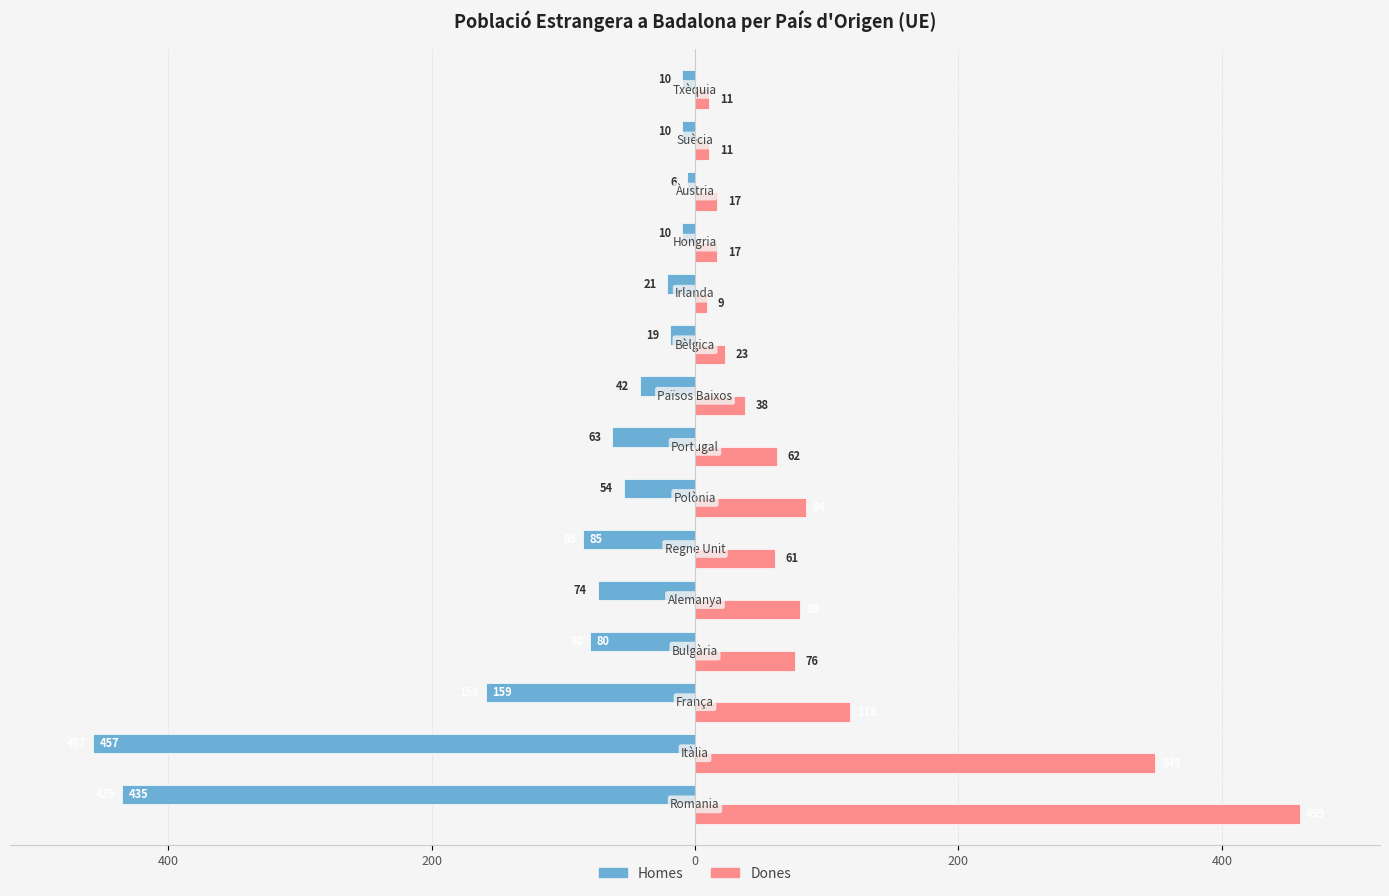

How many data points in Dones are above 61?

7